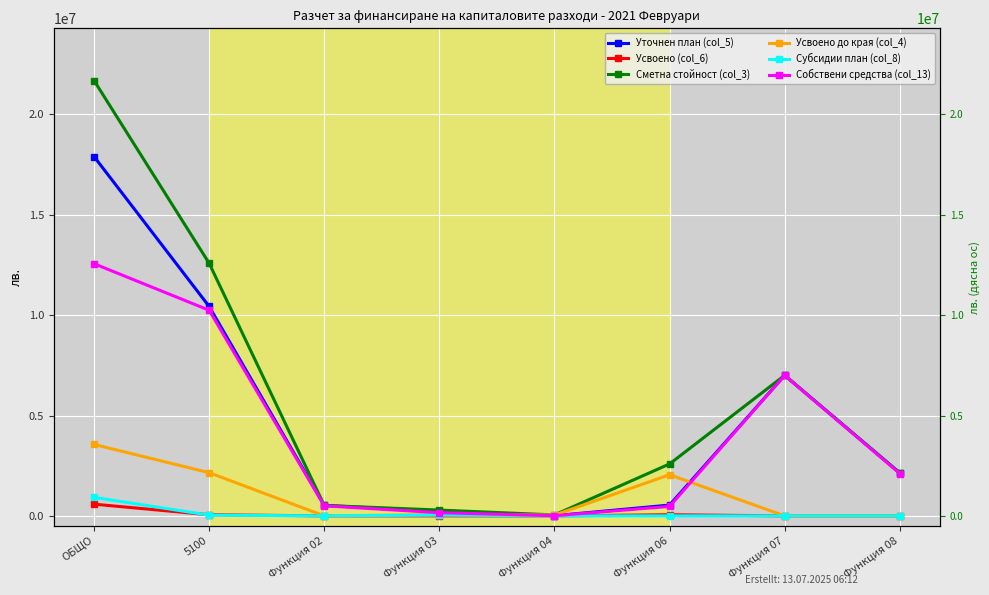

Between Функция 04 and ОБЩО, which is larger?

ОБЩО